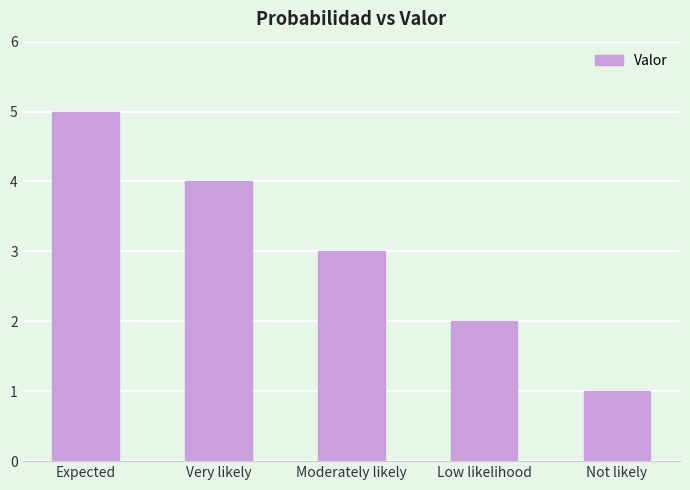

Are the bars horizontal?

No